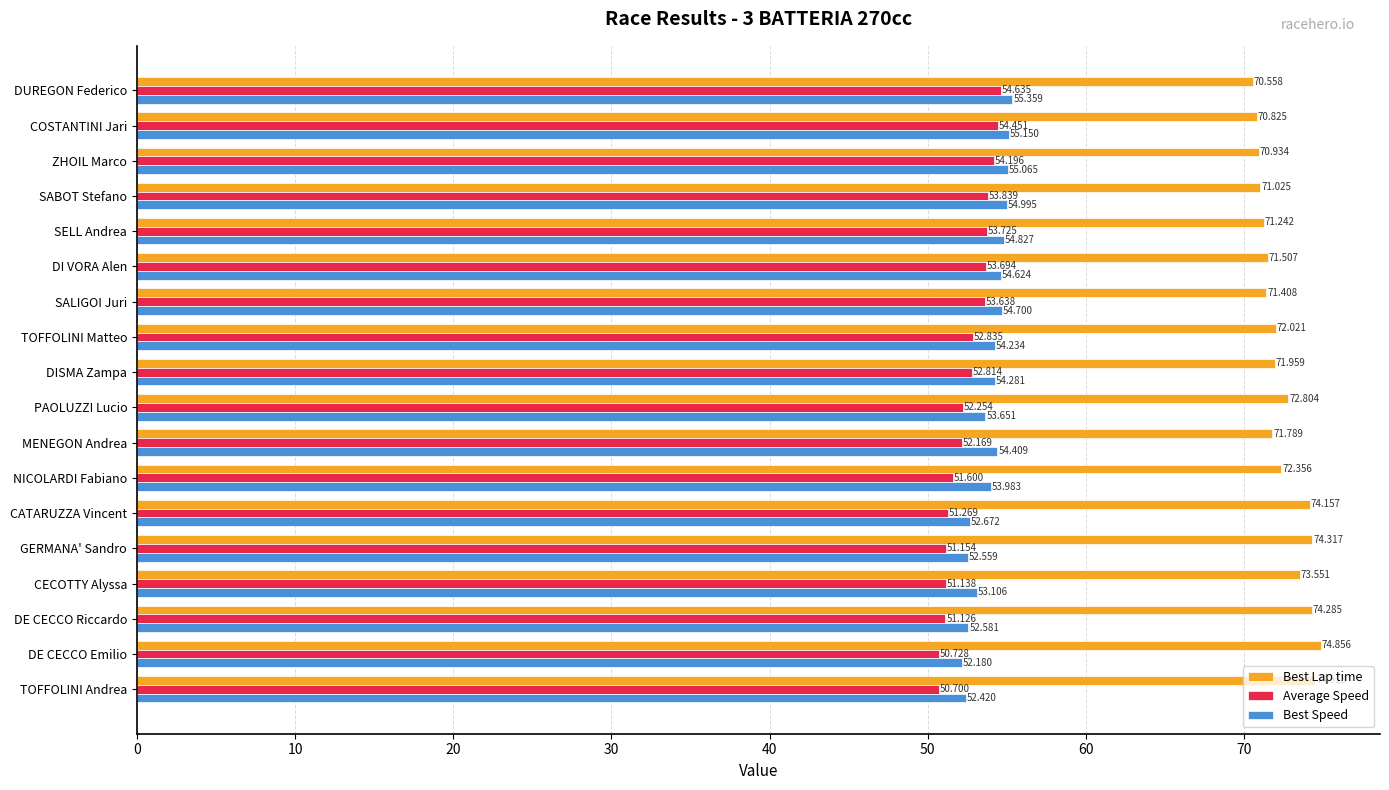

At which label is Best Speed closest to 53?

CECOTTY Alyssa